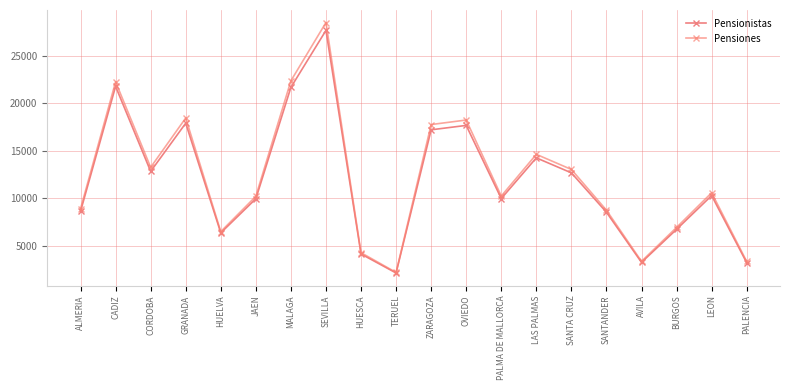

How many series are shown in this chart?

2